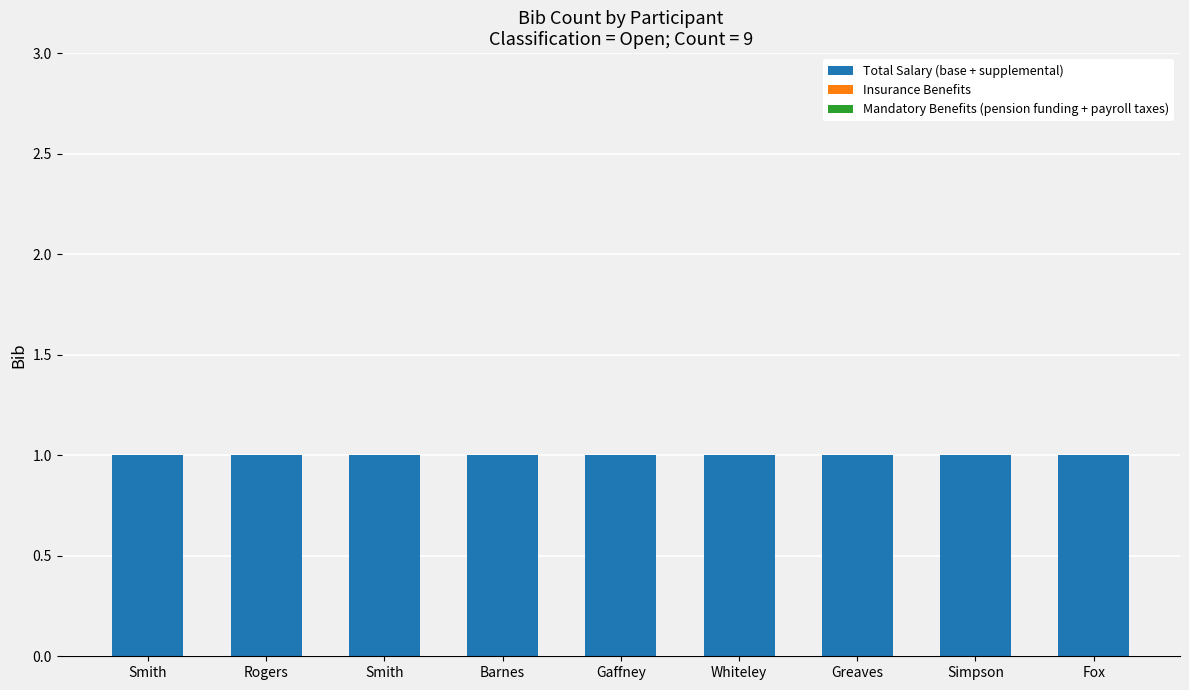

What are all the series names shown in the legend?

Total Salary (base + supplemental), Insurance Benefits, Mandatory Benefits (pension funding + payroll taxes)